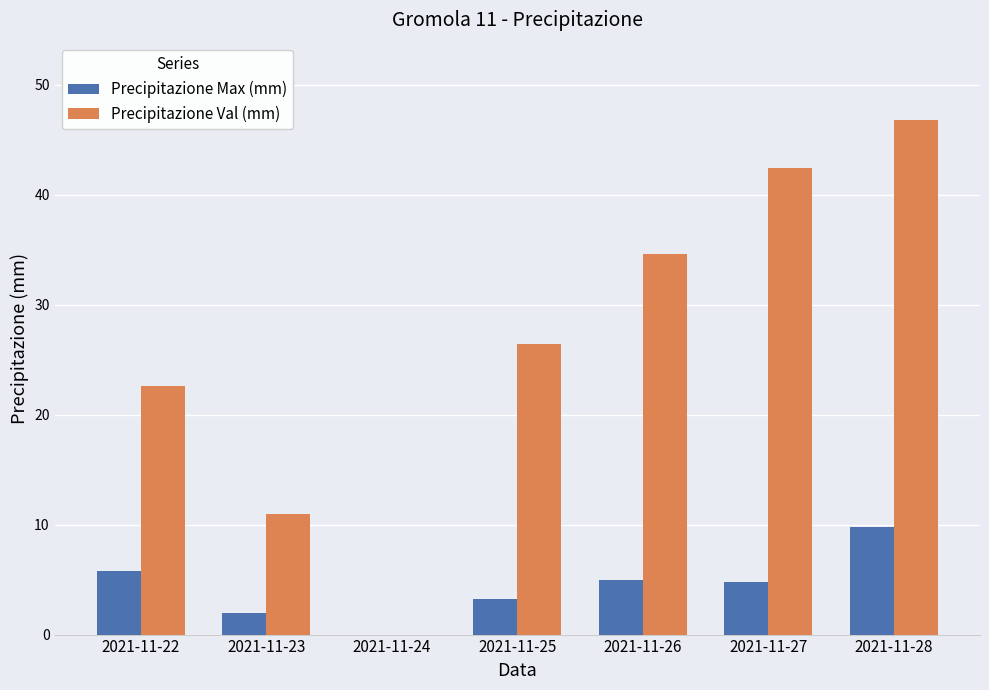

Are the bars horizontal?

No